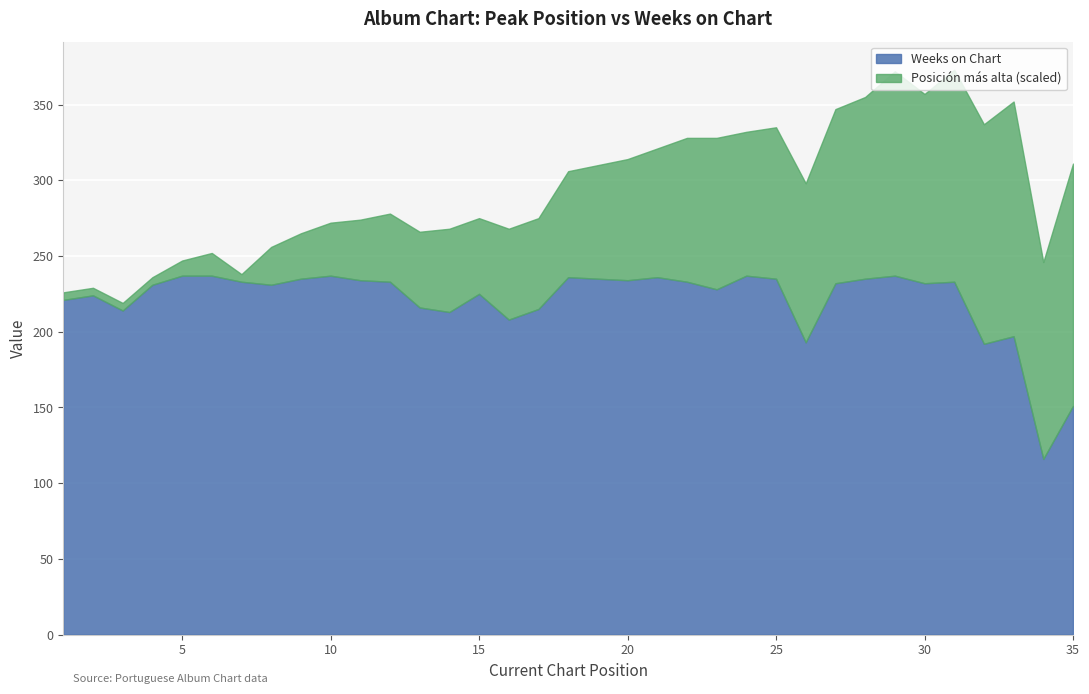

Which series has the largest total across all categories?

Weeks on Chart